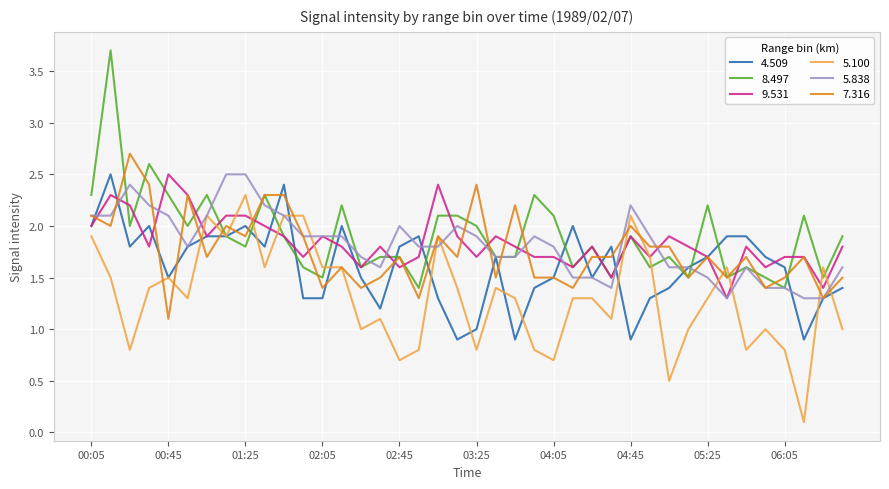

What is the lowest value of the 8.497 series?

1.4